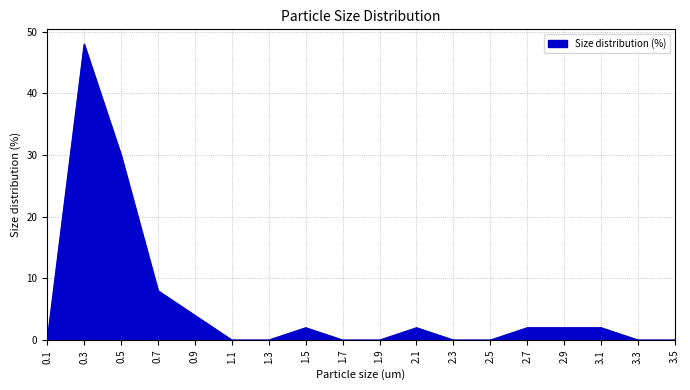

Is it true that the value at 2.7 is 2?

True